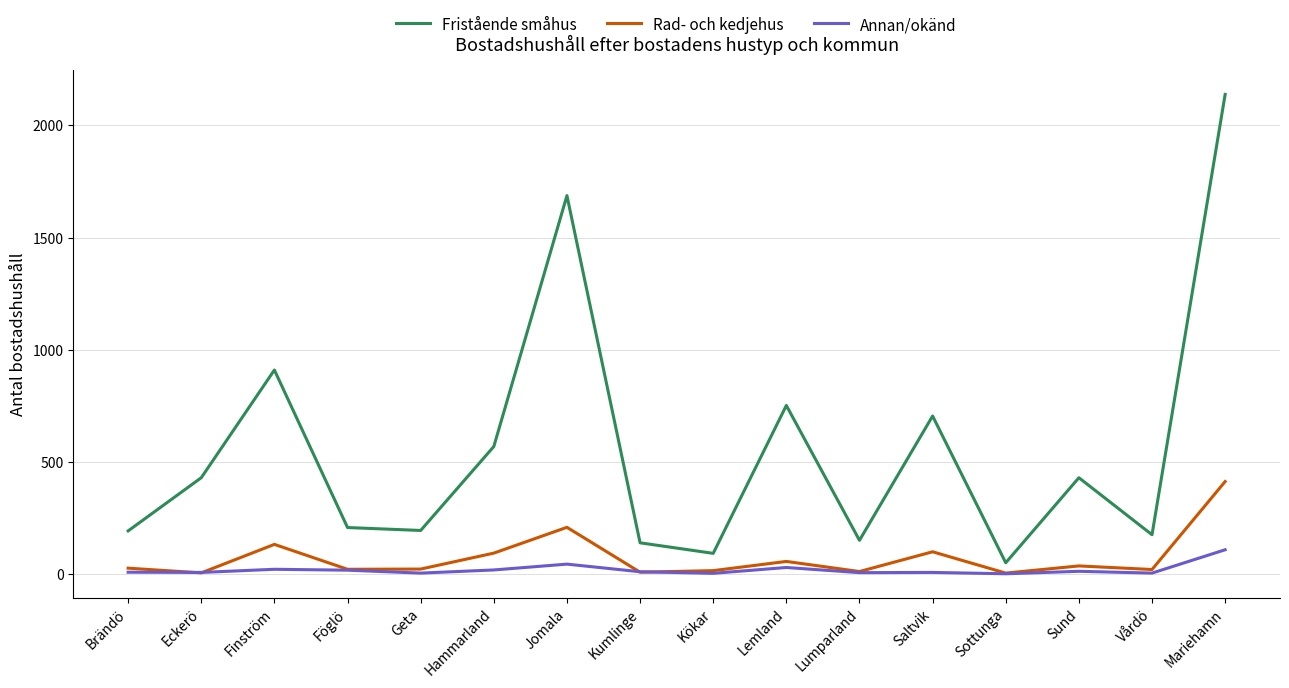

How many values in the Annan/okänd series are below 11?

8